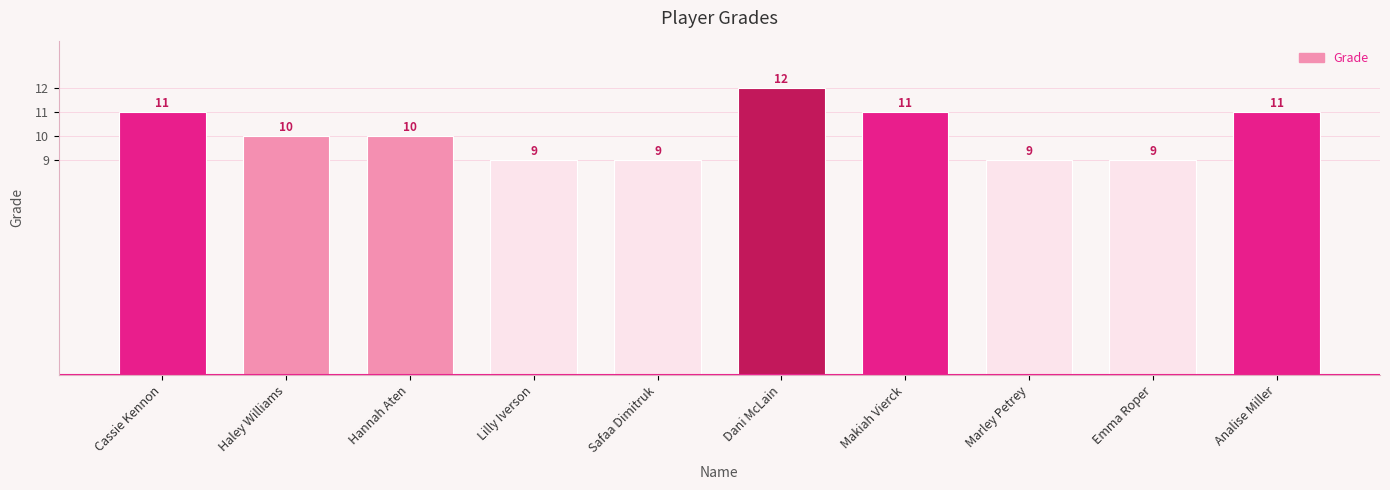

The value at Cassie Kennon is 18. True or false?

False